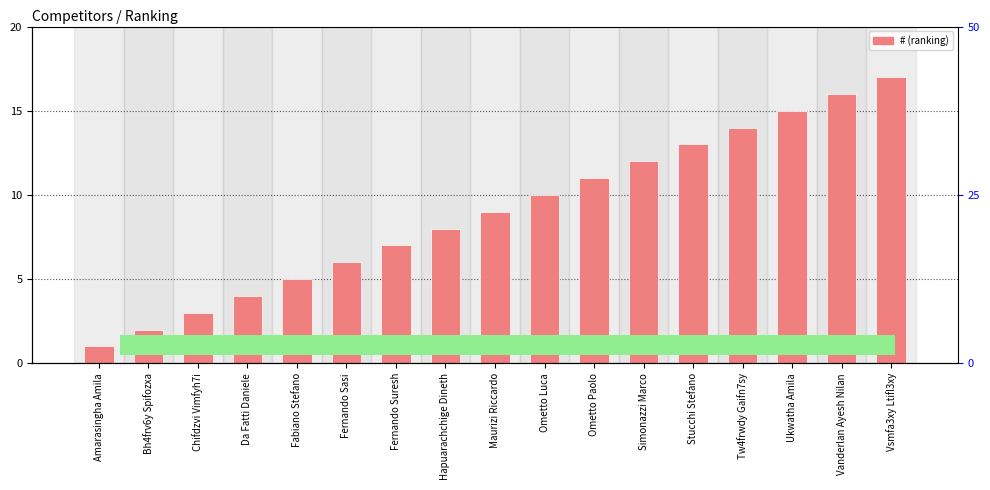

List the labels in order of value, smallest first.

Amarasingha Amila, Bh4frv6y Spifozxa, Chifdzvi Vimfyh7i, Da Fatti Daniele, Fabiano Stefano, Fernando Sasi, Fernando Suresh, Hapuarachchige Dineth, Maurizi Riccardo, Ometto Luca, Ometto Paolo, Simonazzi Marco, Stucchi Stefano, Tw4frwdy Gaifn7sy, Ukwatha Amila, Vanderlan Ayesh Nilan, Vsmfa3xy Ltifl3xy